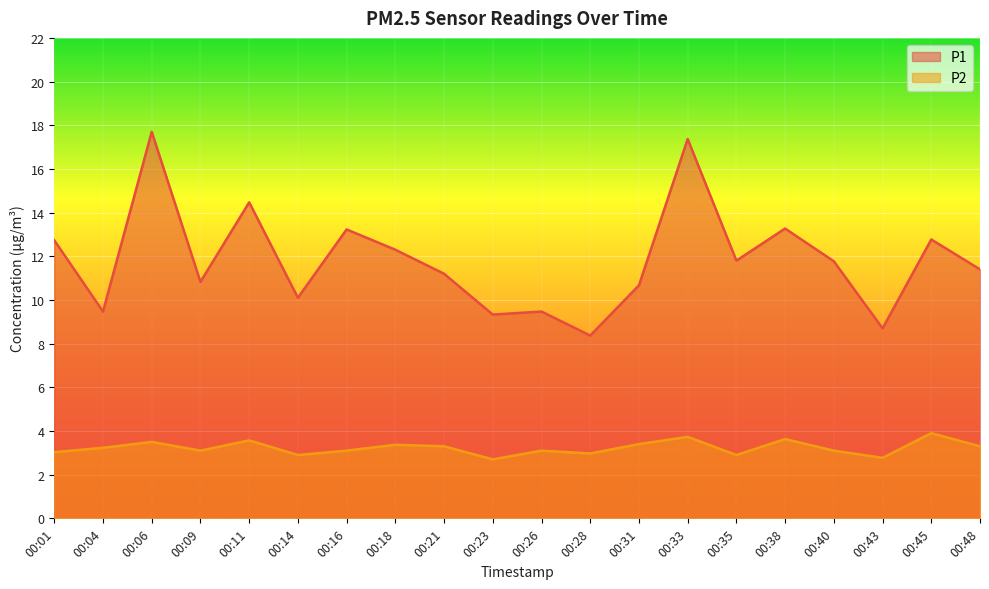

What value does the P1 series have at 00:14?

10.1